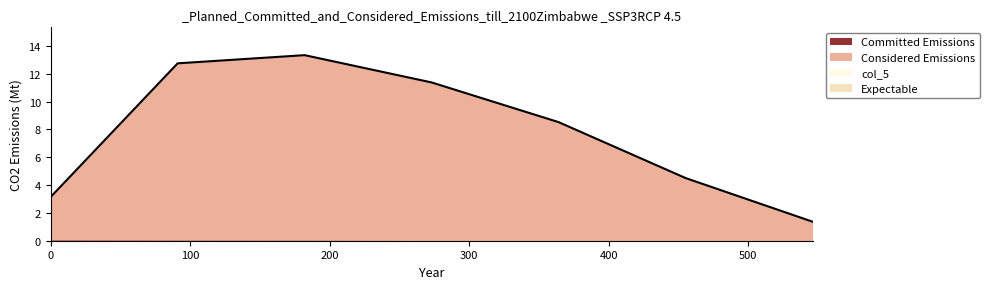

What is the value of the 3rd point from the left?

13.3